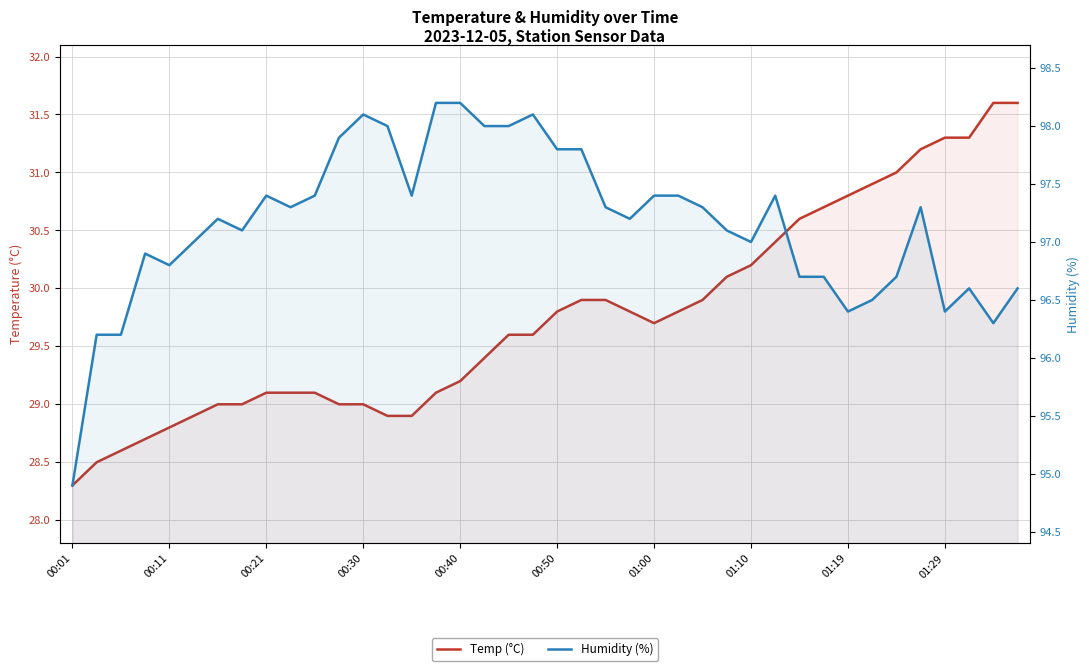

At 23, list the series in order from largest to smallest.

Humidity (%), Temp (°C)